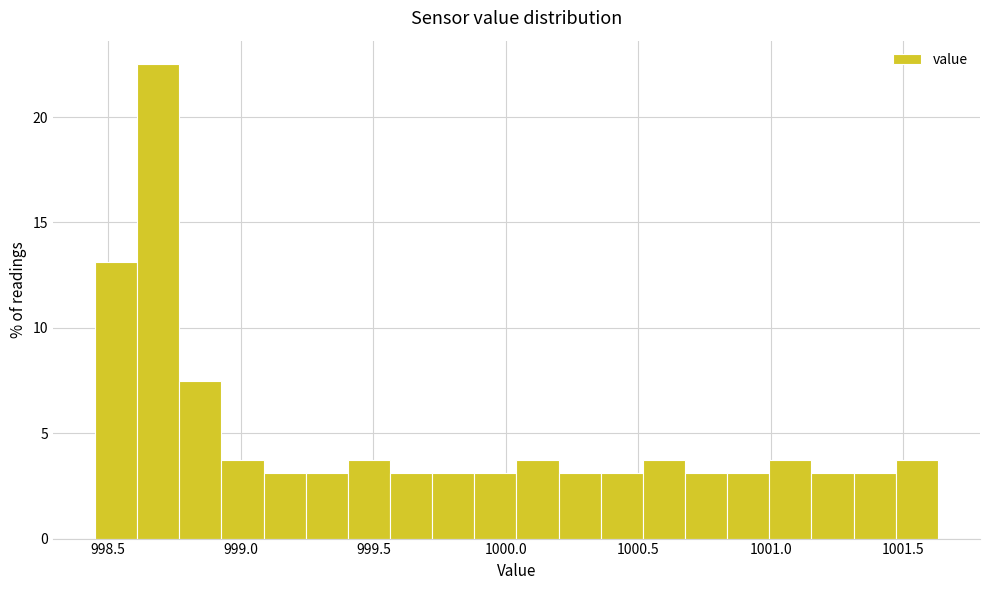

Read against the x-axis, roughly where is the centre of the tallest bar?

998.70